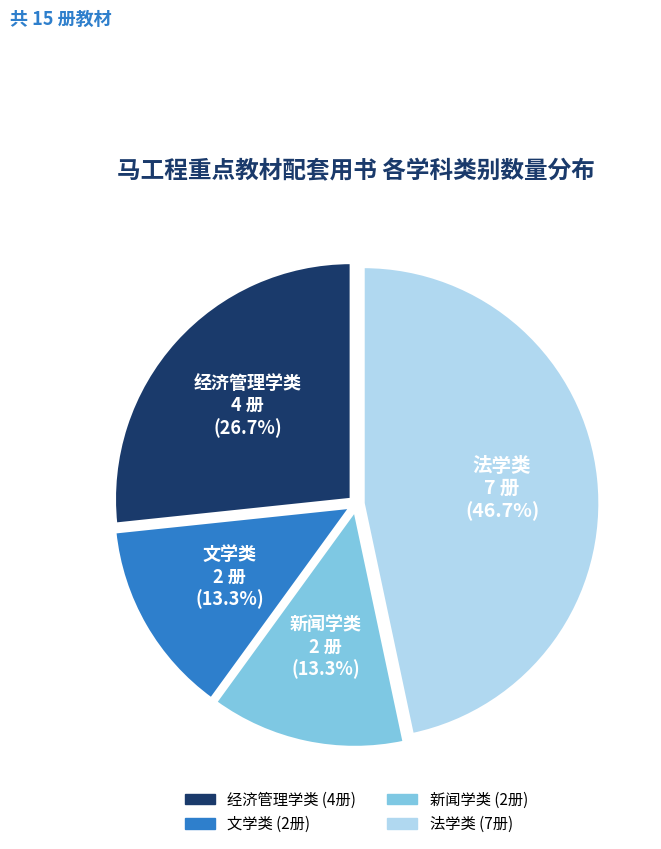

How many segments does this pie chart have?

4